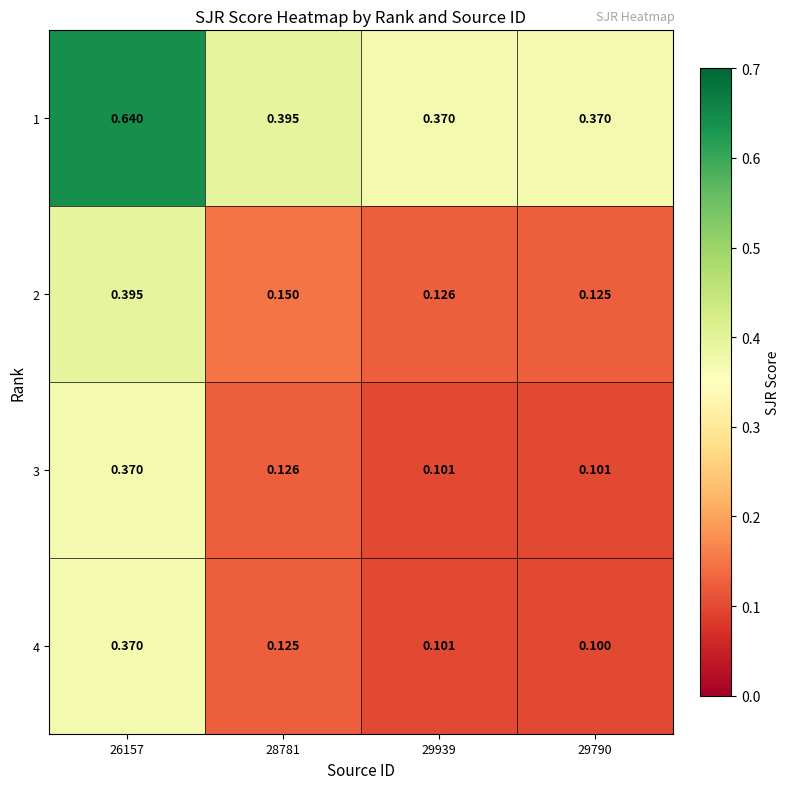

Is the value of 3 at 29790 greater than the value of 2 at 28781?

No